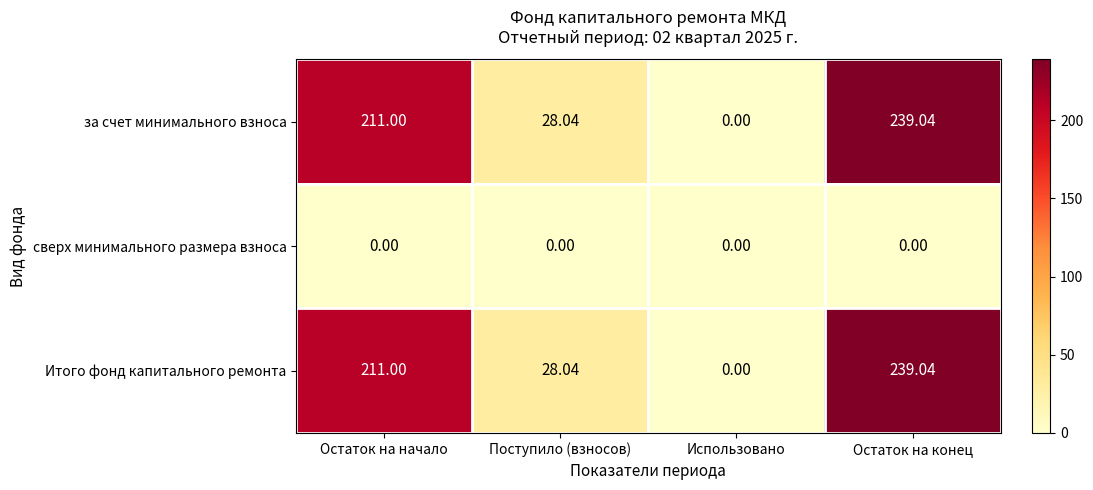

Rank the categories by Итого фонд капитального ремонта value from lowest to highest.

Использовано, Поступило (взносов), Остаток на начало, Остаток на конец